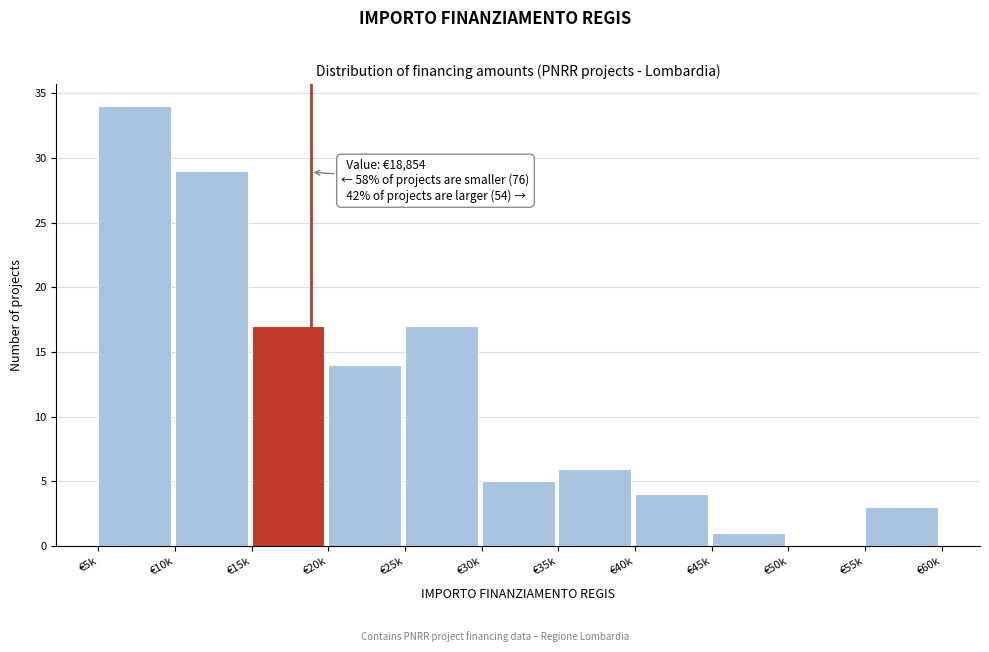

Reading left to right, transcribe all the data shown in this chart.

€5k=34	€10k=29	€15k=17	€20k=14	€25k=17	€30k=5	€35k=6	€40k=4	€45k=1	€50k=0	€55k=3